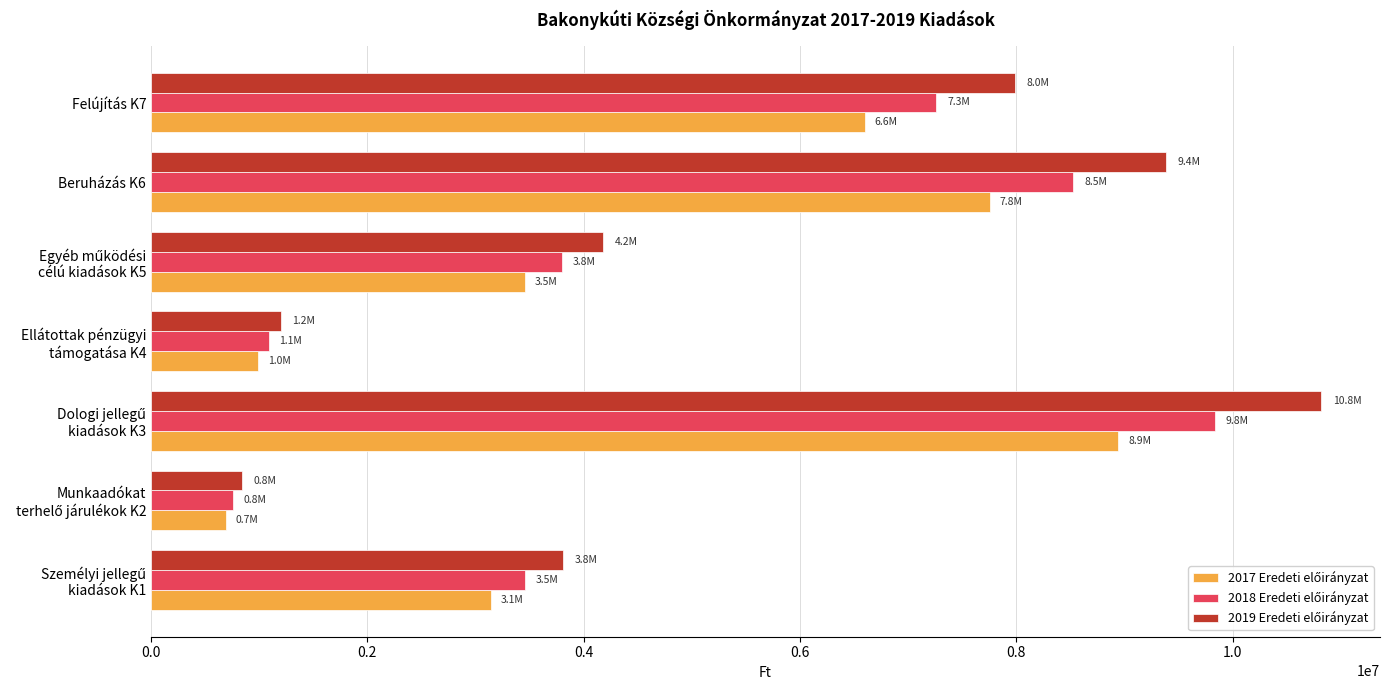

At how many categories does at least one series exceed 1877454?

5